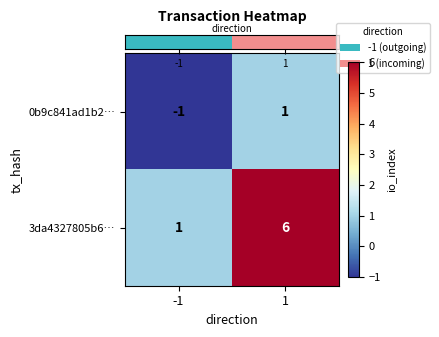

What is the total value across all series at 1?

7